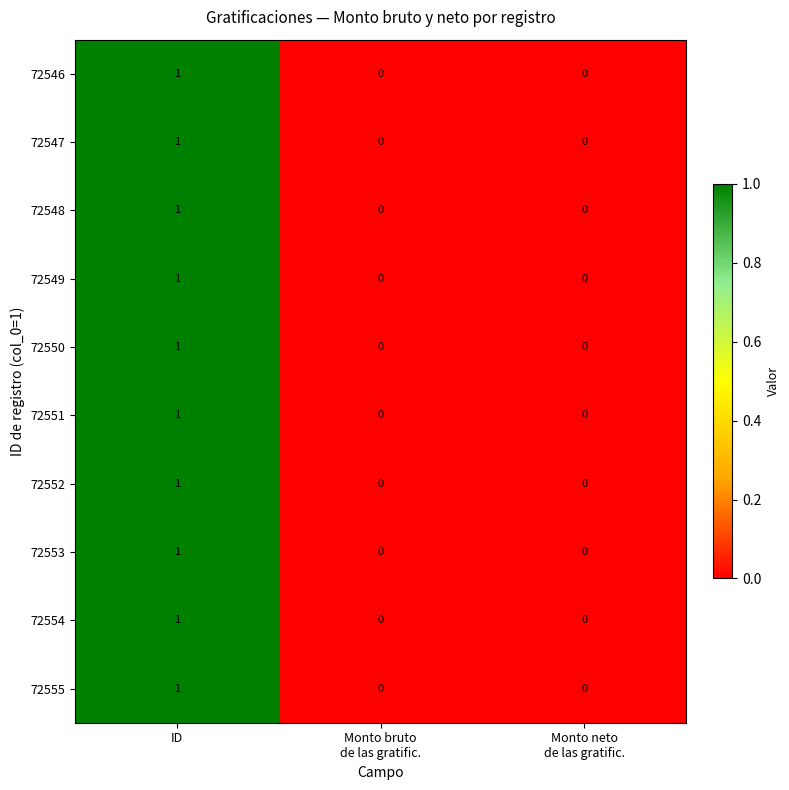

True or false: 72547 has a value of 1 at ID.

True